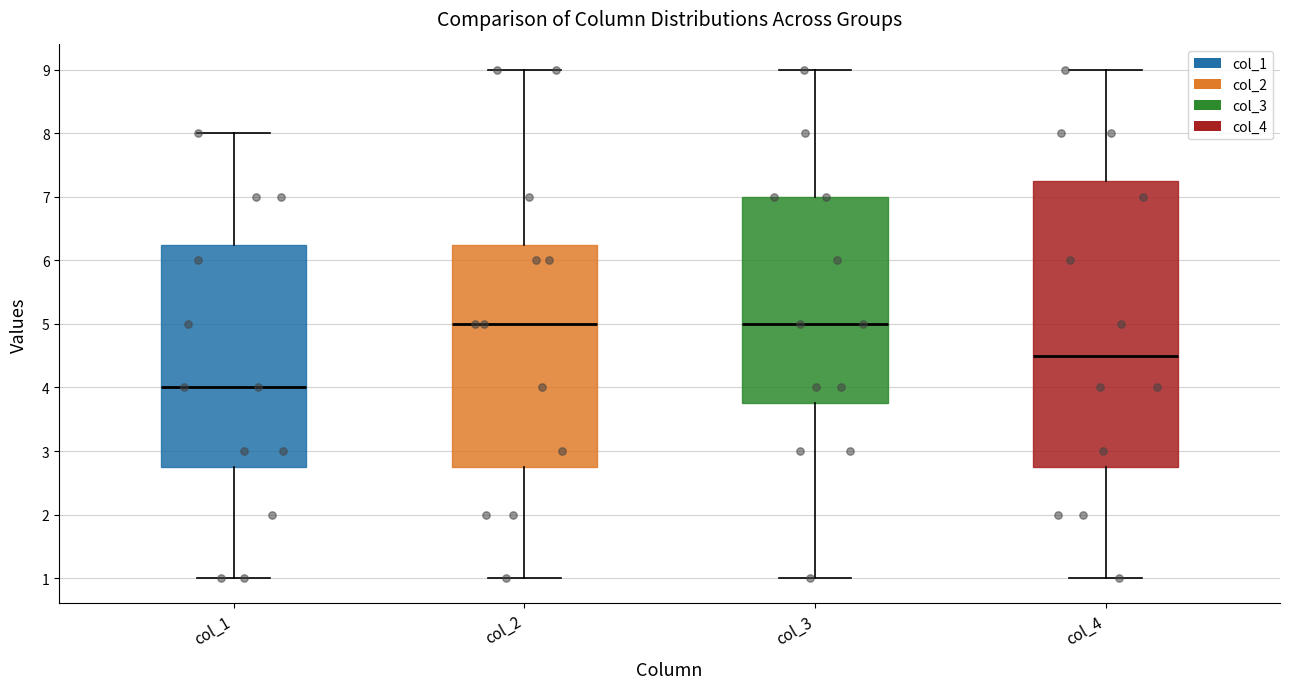

Where is the upper edge of the box for col_2 on the y-axis? The values are not printed on the chart, so give them approximately, as read against the axis.

6.3